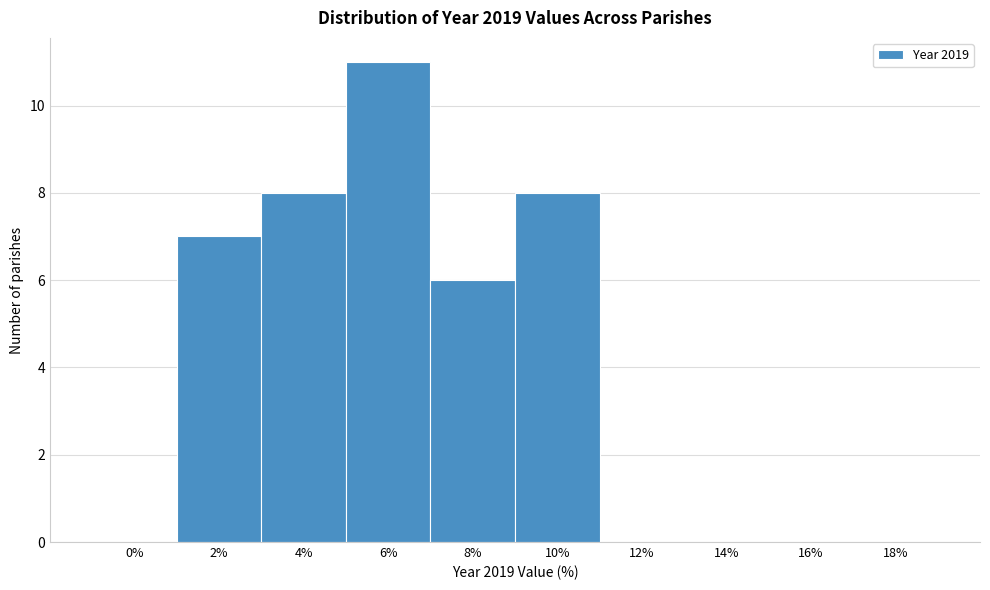

Reading right to left, what are all the values shown in this chart?

18%=0	16%=0	14%=0	12%=0	10%=8	8%=6	6%=11	4%=8	2%=7	0%=0